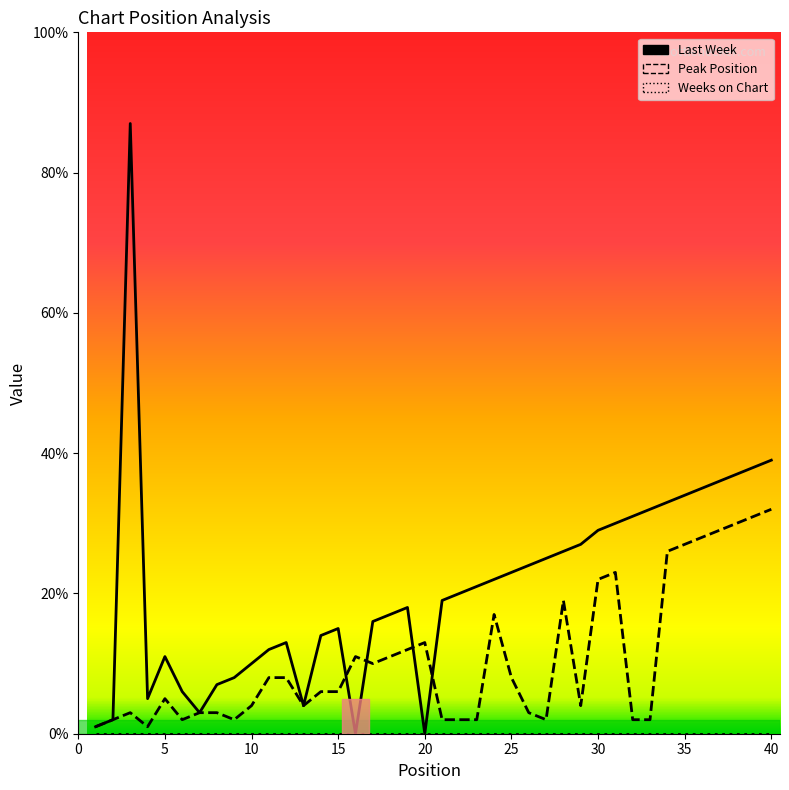

What is the value of the Peak Position point at the 10th from the left?

4